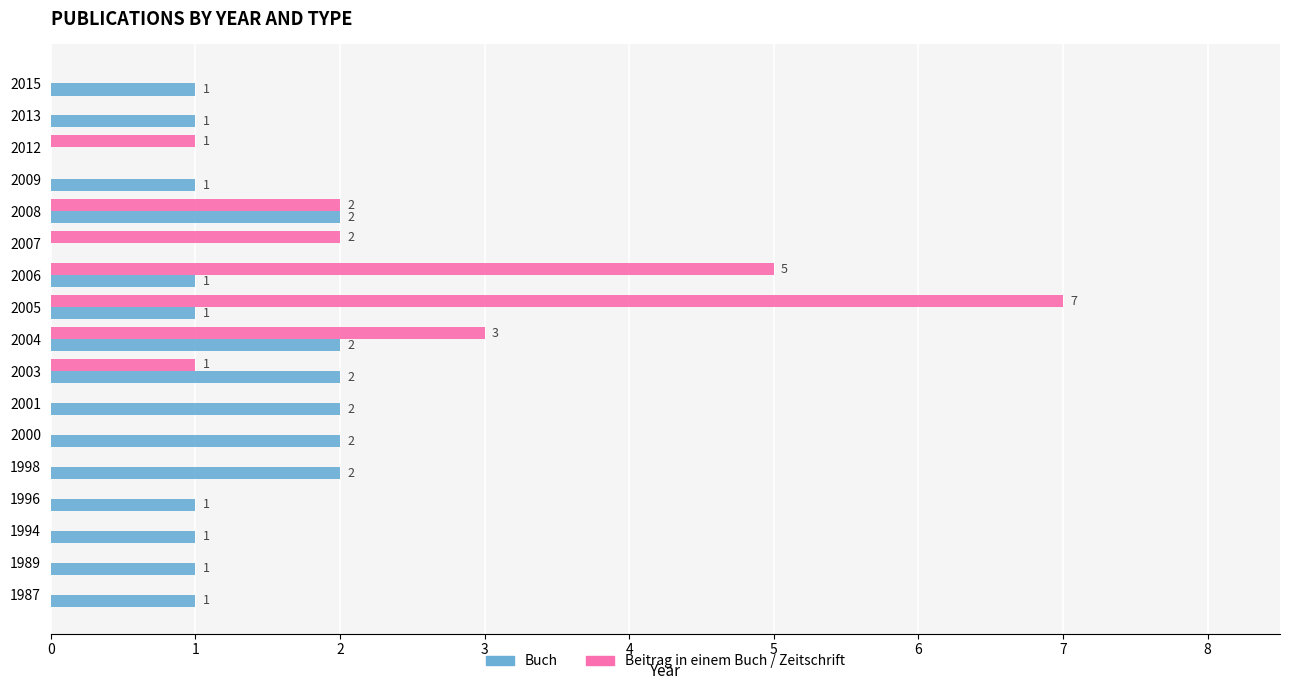

Is the value of Buch at 2008 greater than the value of Beitrag in einem Buch / Zeitschrift at 1994?

Yes